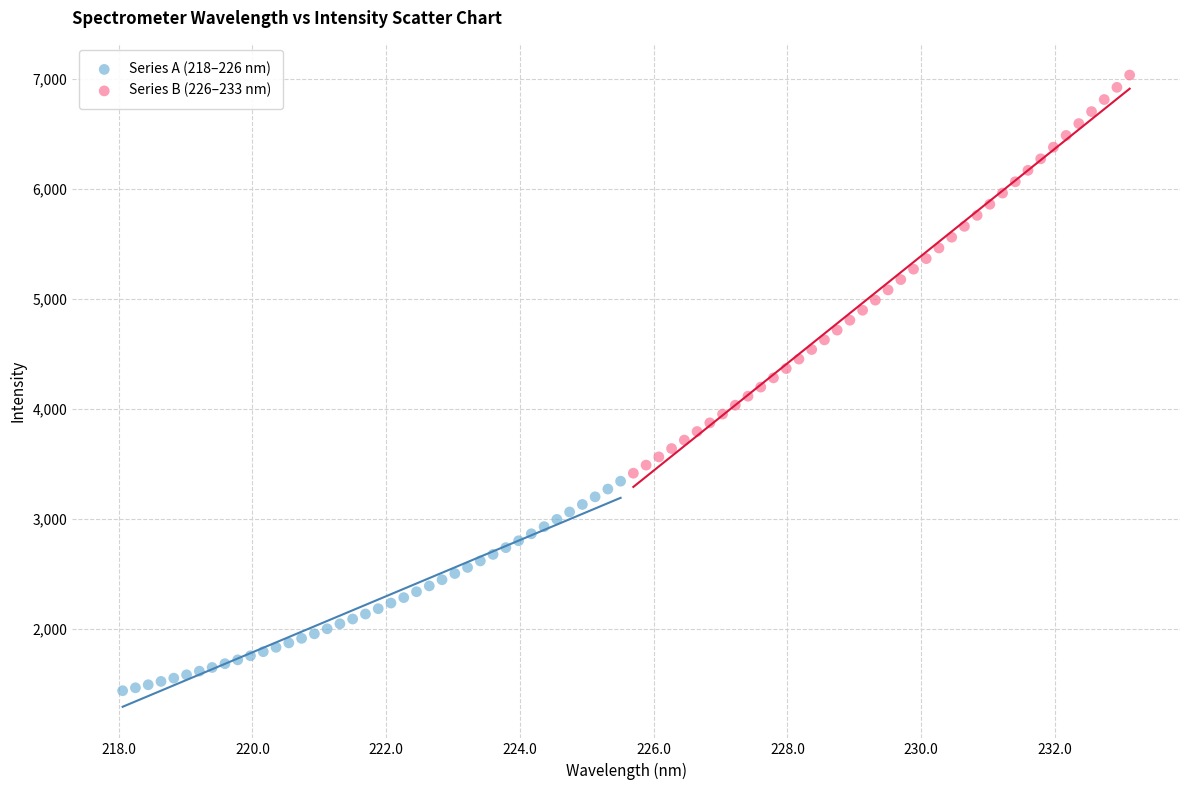

Which series contains the lowest Y value?

Series A (218–226 nm)